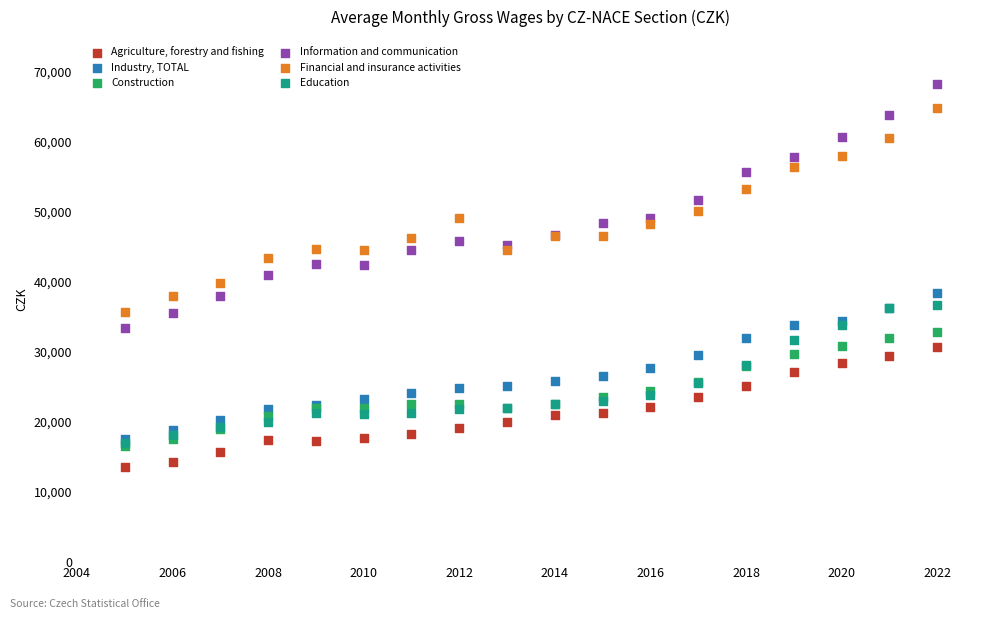

What are all the series names shown in the legend?

Agriculture, forestry and fishing, Industry, TOTAL, Construction, Information and communication, Financial and insurance activities, Education